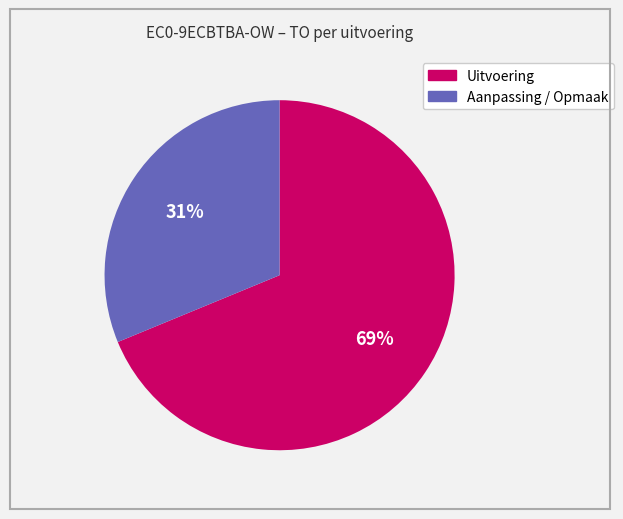

Is there a majority slice in this chart?

Yes